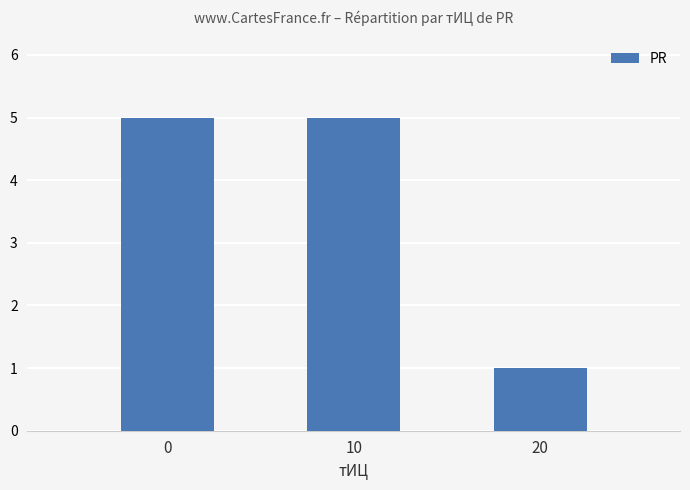

Is it true that the value at 20 is 1?

True